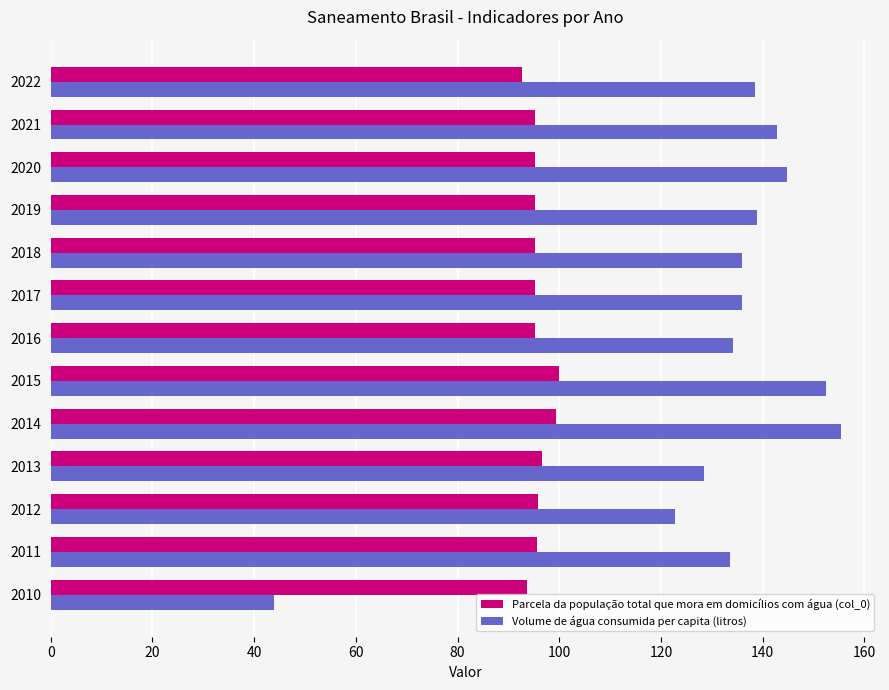

Is the value of Volume de água consumida per capita (litros) at 2013 greater than the value of Parcela da população total que mora em domicílios com água (col_0) at 2011?

Yes